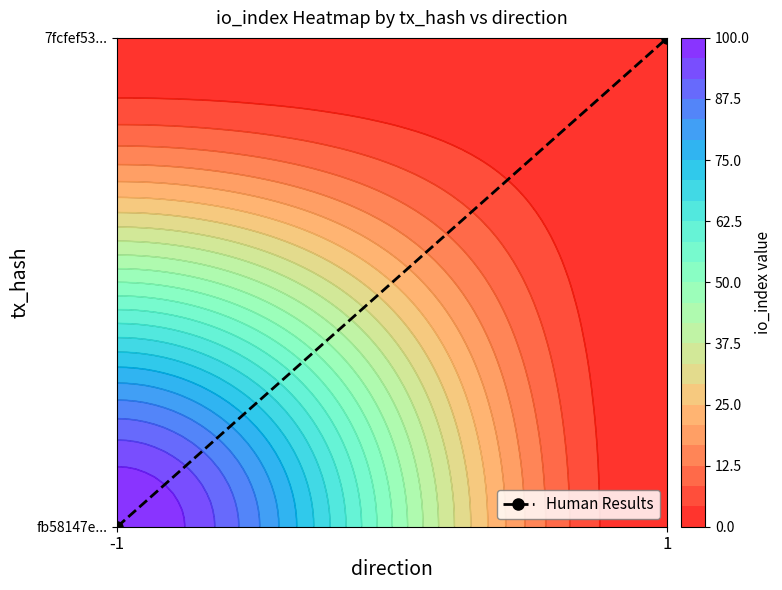

How many positive values are there?

1